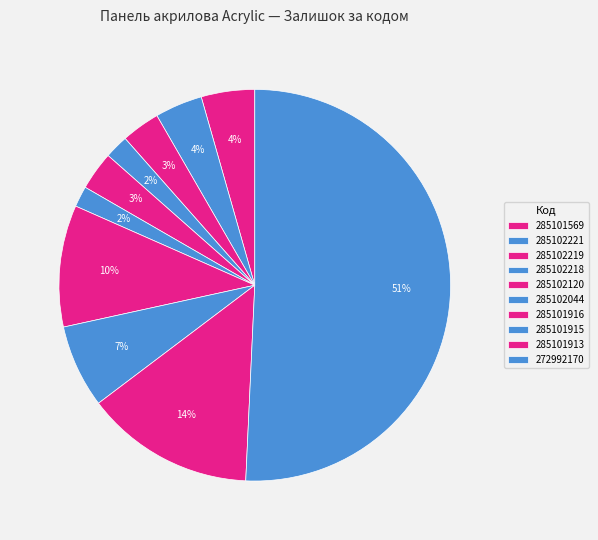

Which has a higher value, 285101569 or 285102218?

285101569